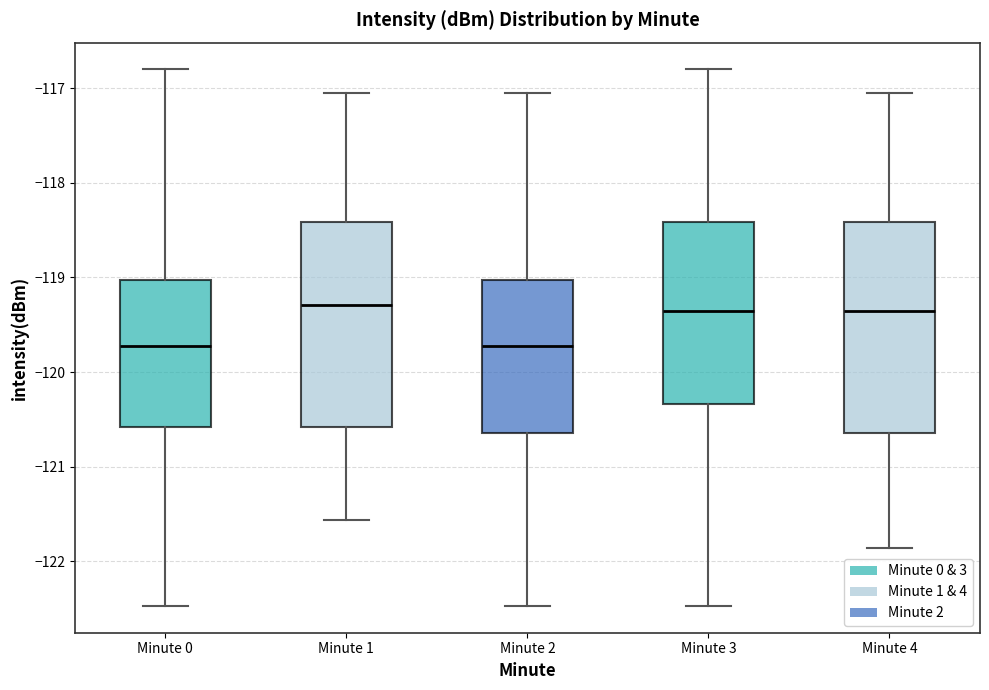

Reading left to right, read every box against the y-axis: the position of its median line, the range the box covers, and the ends of its whiskers. The values are not printed on the chart, so give them approximately, as read against the axis.

Minute 0: median -119.7, box -120.6 to -119.0, whiskers -122.5 to -116.8
Minute 1: median -119.3, box -120.6 to -118.4, whiskers -121.6 to -117.0
Minute 2: median -119.7, box -120.6 to -119.0, whiskers -122.5 to -117.0
Minute 3: median -119.4, box -120.3 to -118.4, whiskers -122.5 to -116.8
Minute 4: median -119.4, box -120.6 to -118.4, whiskers -121.9 to -117.0